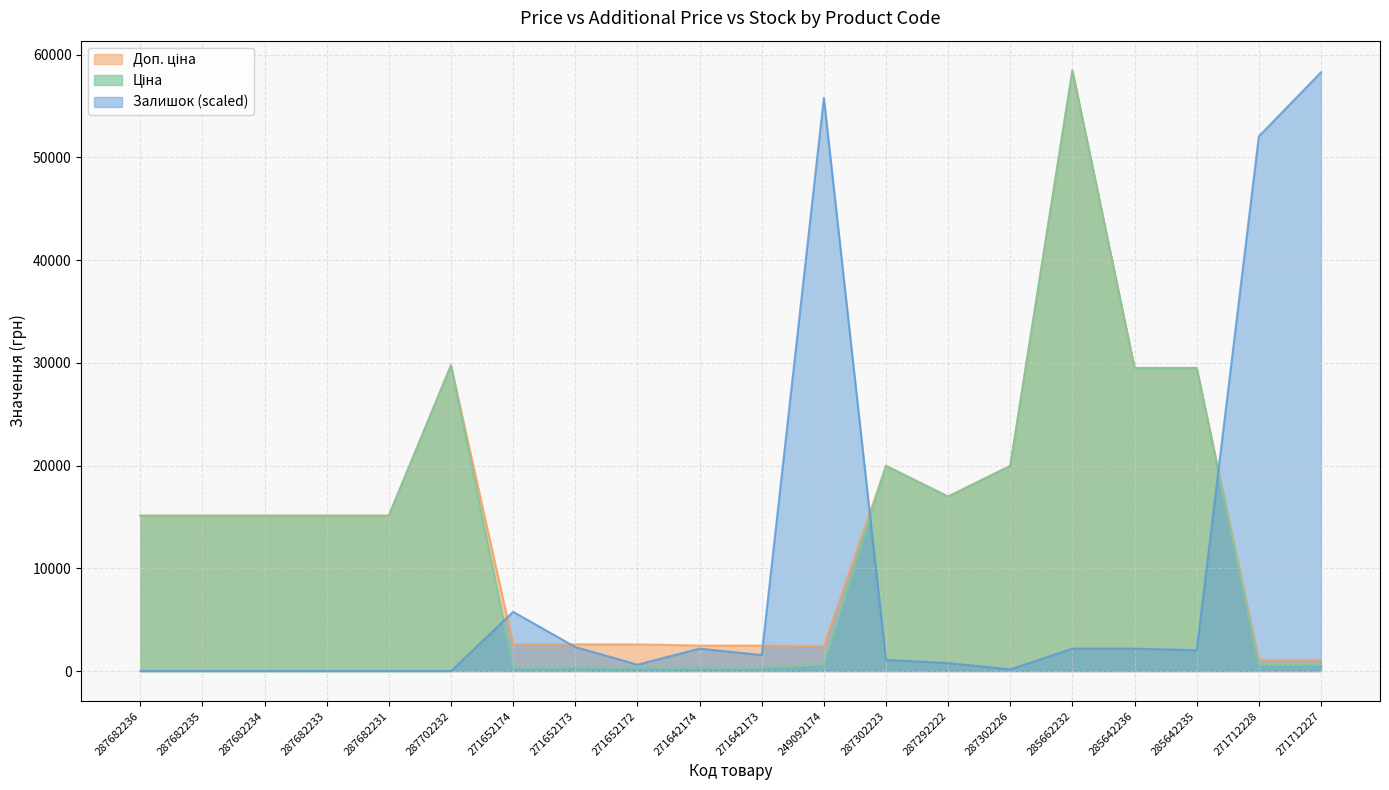

At which category does the chart reach its peak across all series?

285662232